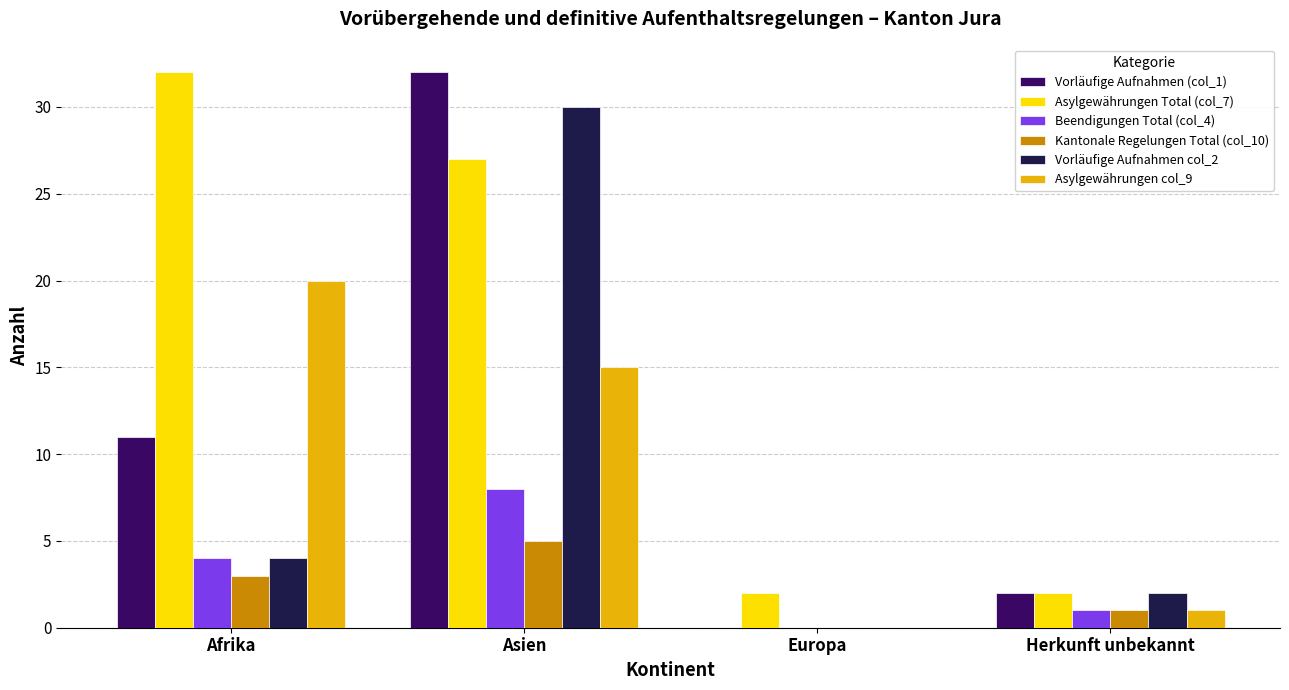

What is the sum of the Asylgewährungen Total (col_7) values at Herkunft unbekannt and Europa?

4